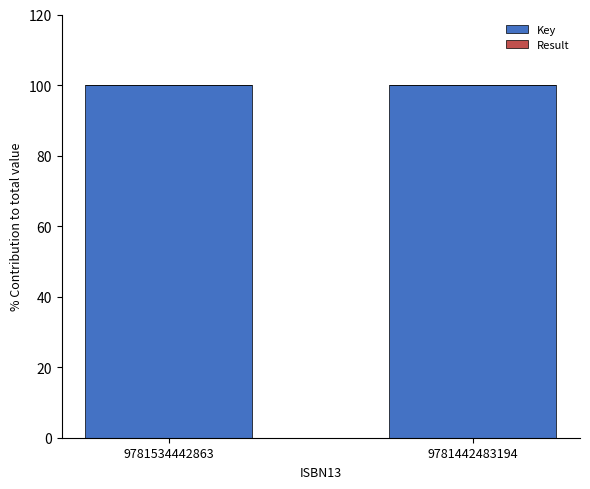

The Key series shows 100.0 at 9781534442863. True or false?

True